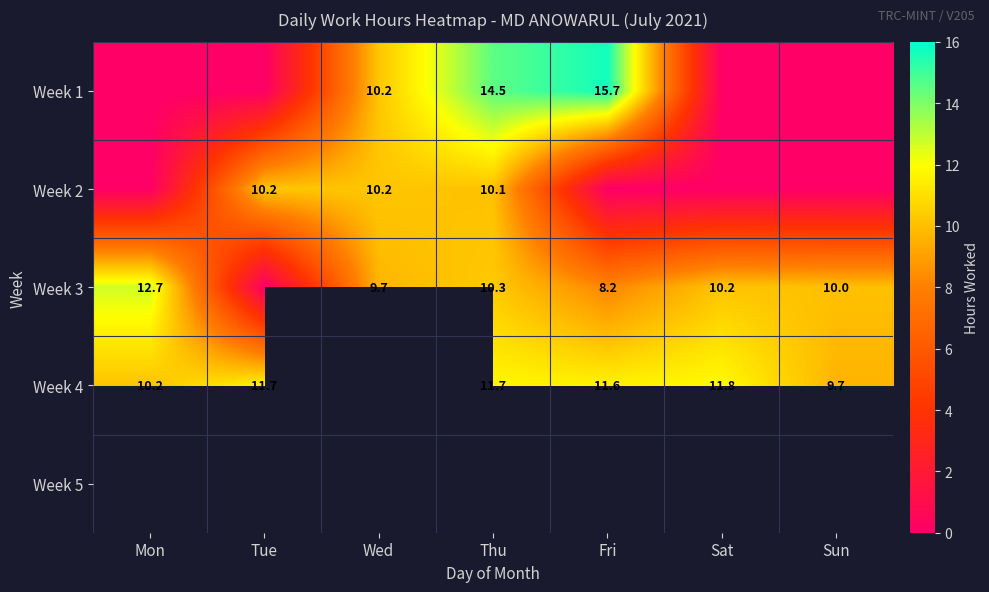

The value of Week 1 at Thu is 24.2. True or false?

False